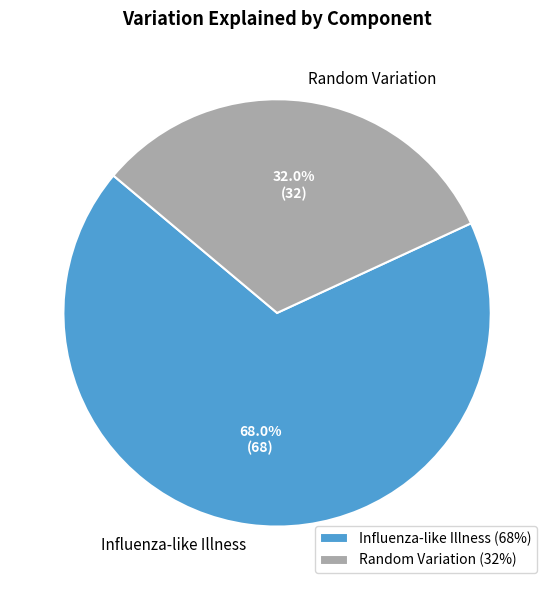

What is the ratio of the value at Random Variation to the value at Influenza-like Illness?

0.5